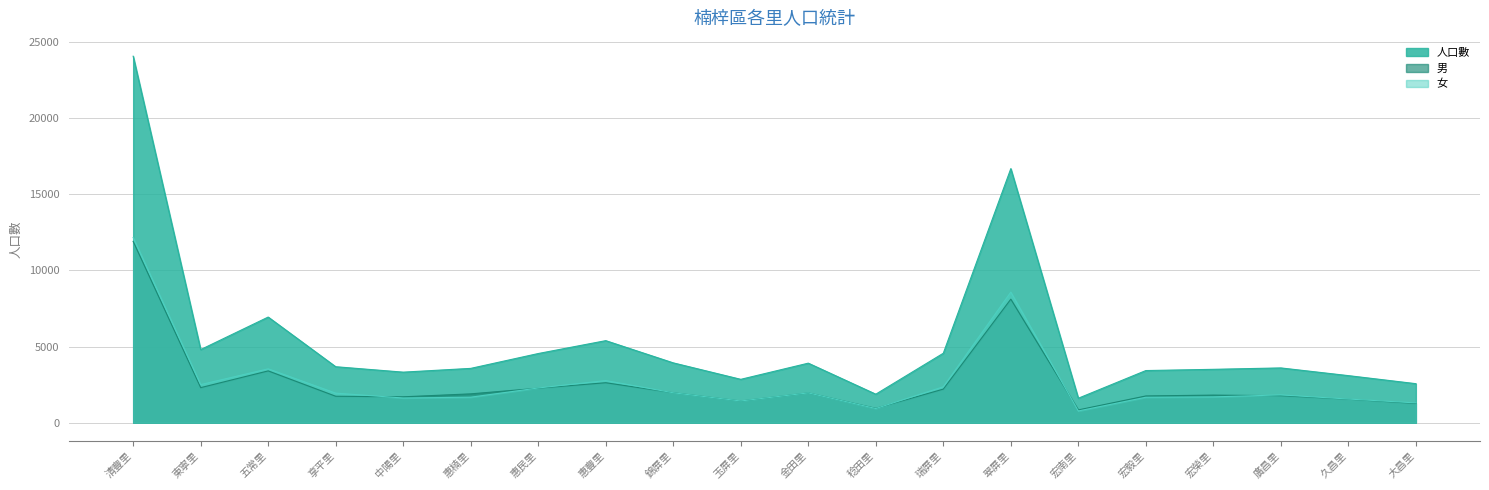

Rank the series by their maximum value, from highest to lowest.

人口數, 女, 男